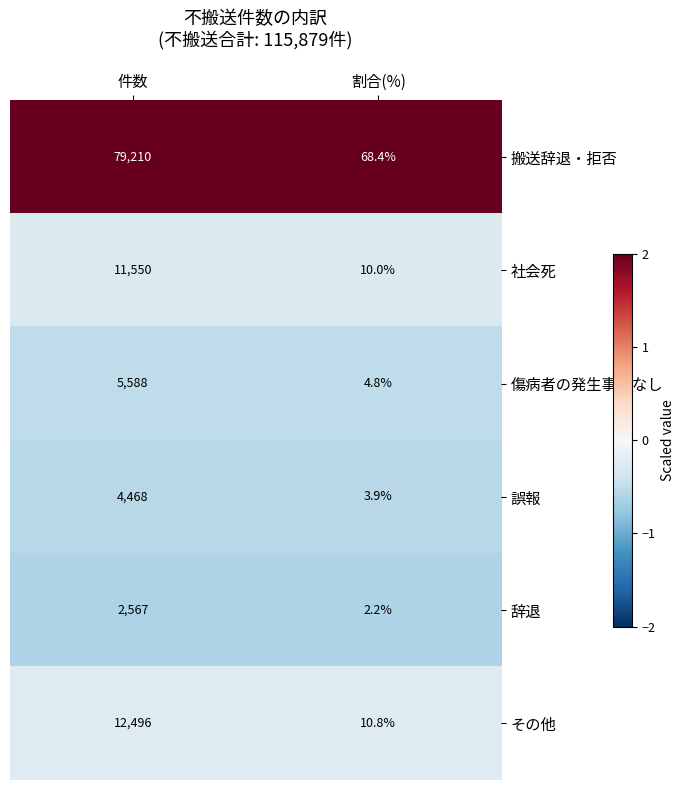

True or false: 社会死 has a value of 6.0 at 割合(%).

False